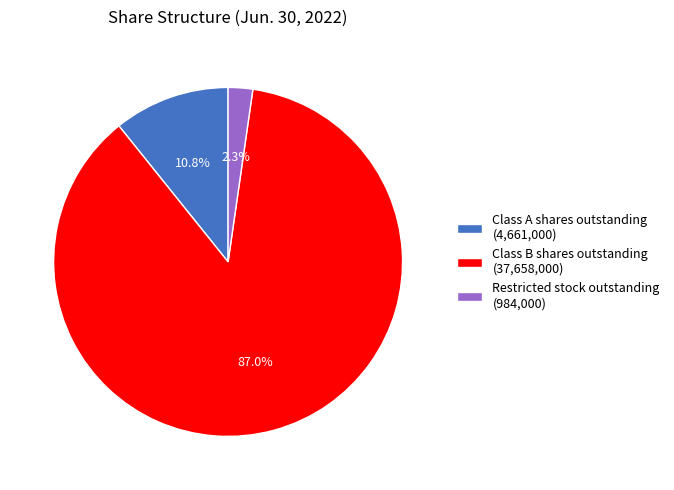

To the nearest percent, what is the difference between the Restricted stock outstanding and Class B shares outstanding slice percentages?

85%